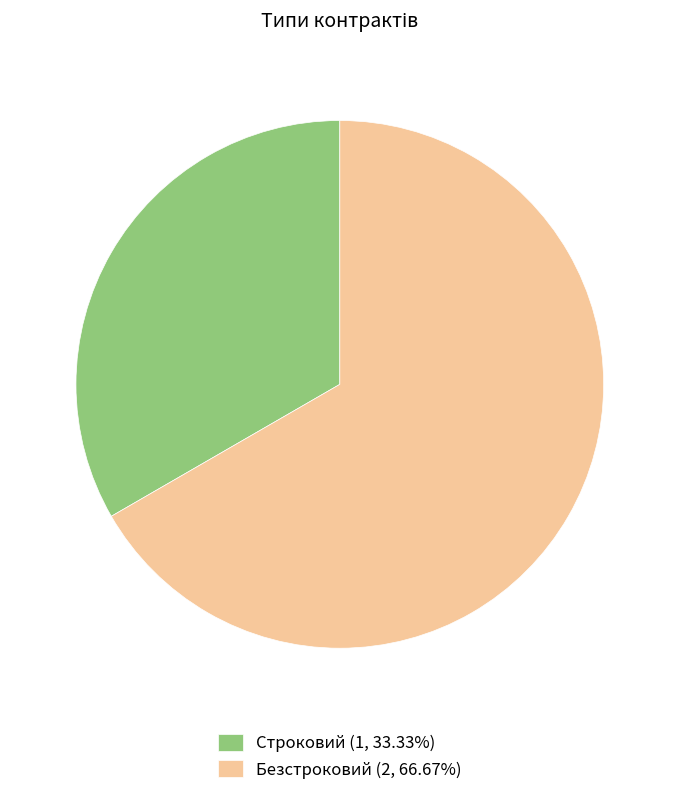

Combined, do Безстроковий and Строковий account for over 50%?

Yes